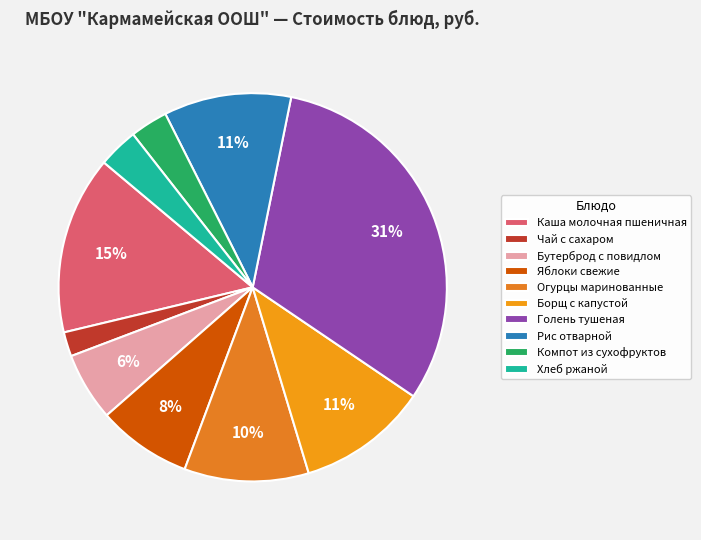

To the nearest percent, what is the difference between the largest and smallest slice percentages?

29%